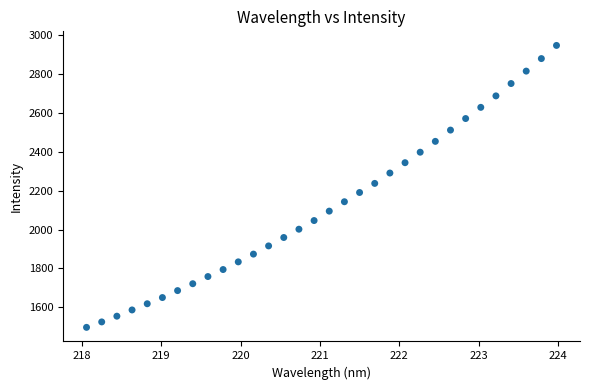

What is the range of X values (max minus min)?

5.9